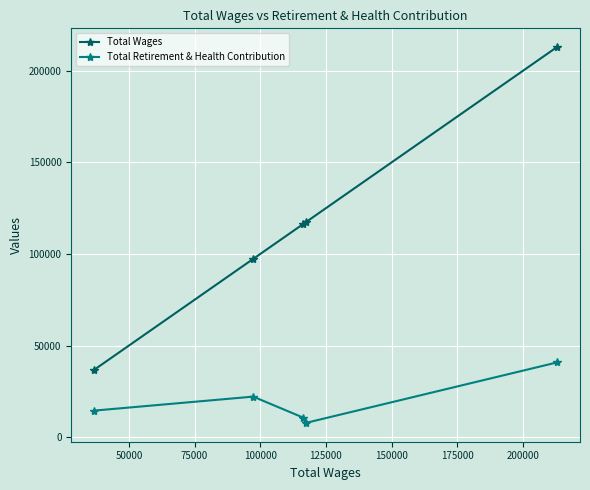

Reading left to right, extract all data points from this chart.

Total Wages: 36855	97311	116370	117318	212933
Total Retirement & Health Contribution: 14502	22122	10649	7760	40770